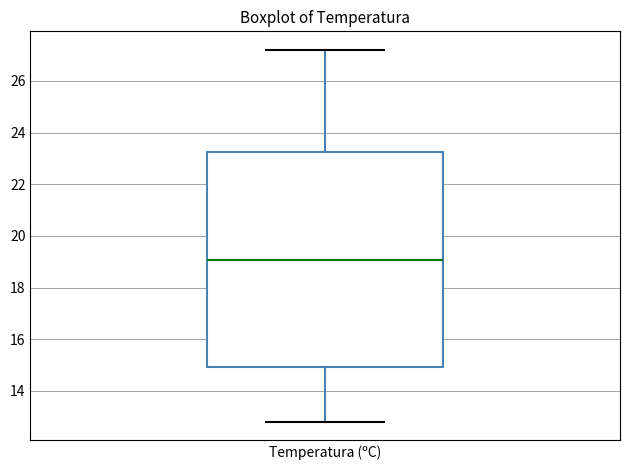

Transcribe this box plot: give where the median line is, the range the box spans, and where the two whiskers end, as read against the y-axis. The values are not printed on the chart, so give them approximately, as read against the axis.

median 19.0, box 15.0 to 23.2, whiskers 12.8 to 27.2